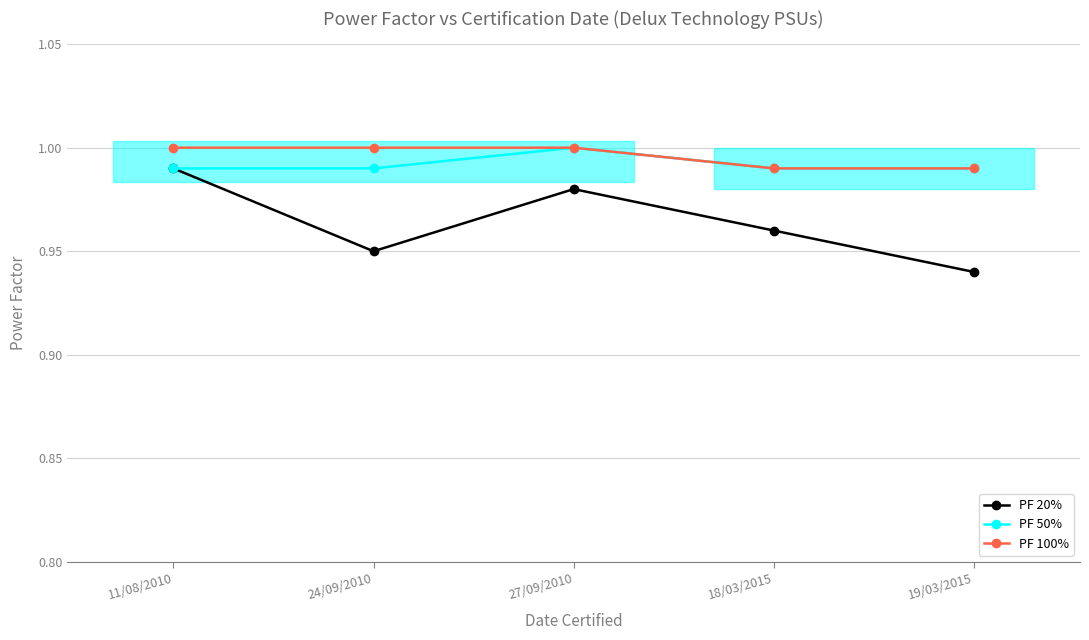

True or false: PF 20% and PF 100% cross at least once.

False